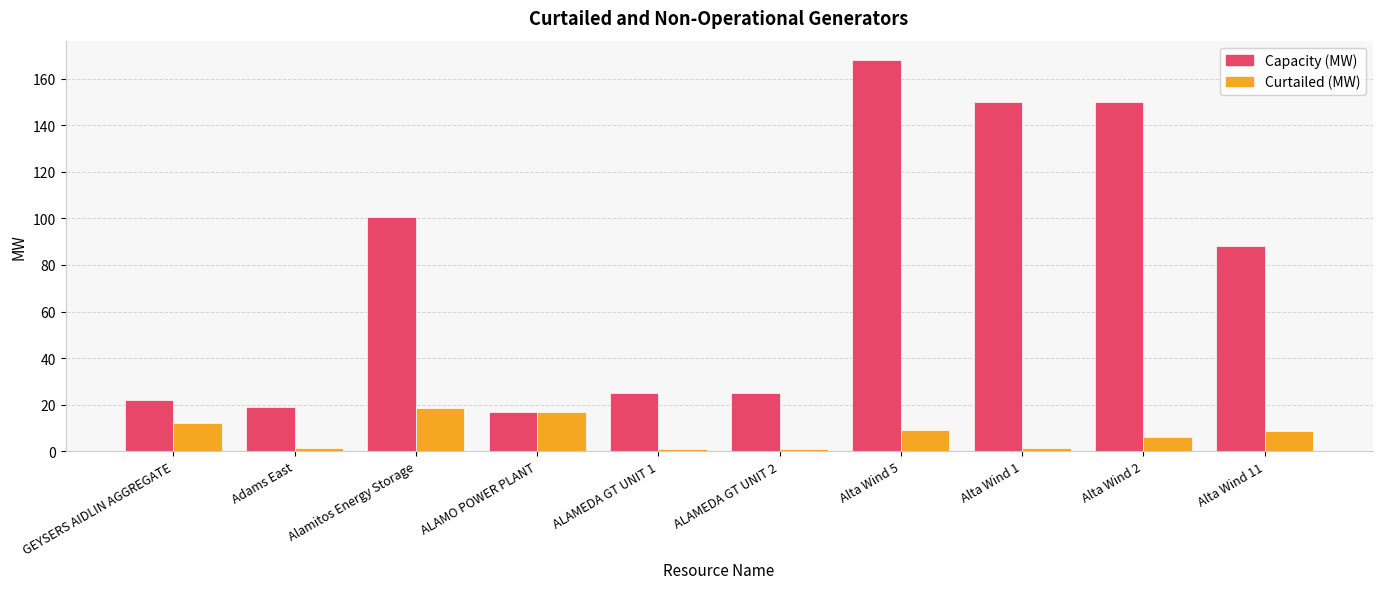

What position from the left is ALAMO POWER PLANT?

4